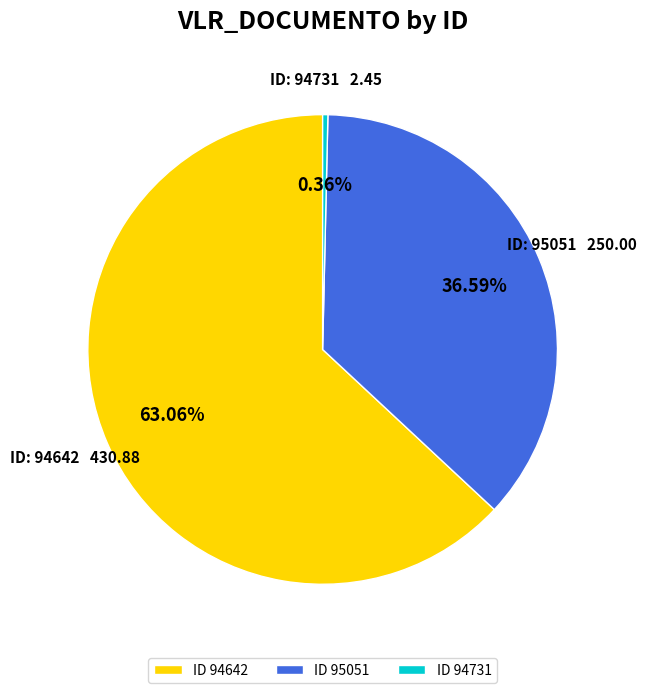

Is there any slice that represents more than half of the pie?

Yes